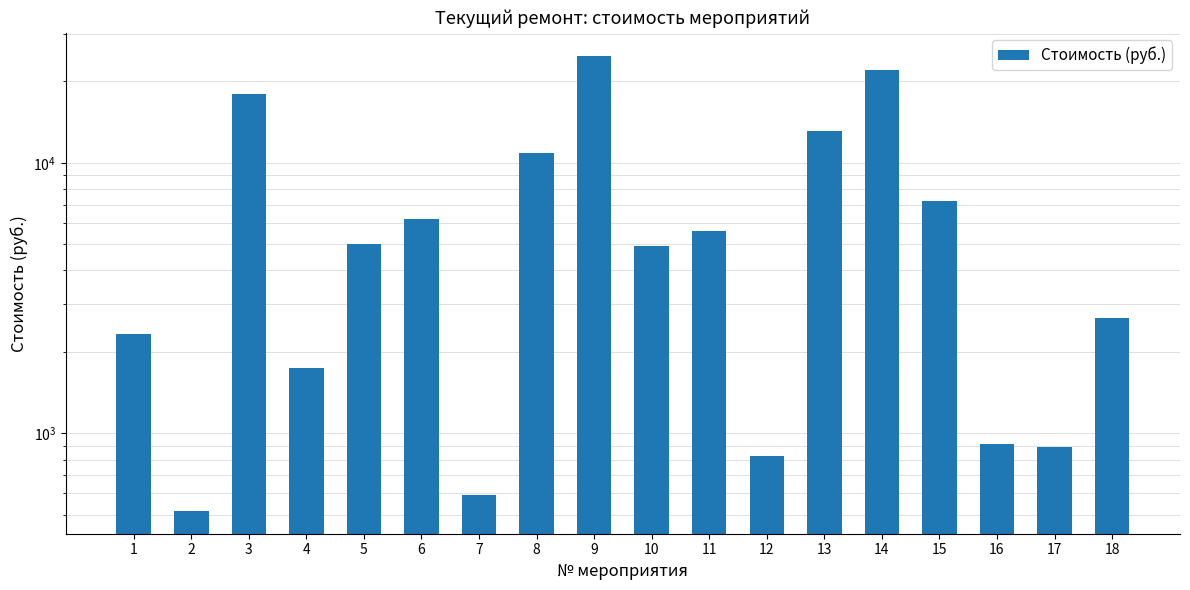

Rank the categories by value from lowest to highest.

2, 7, 12, 17, 16, 4, 1, 18, 10, 5, 11, 6, 15, 8, 13, 3, 14, 9